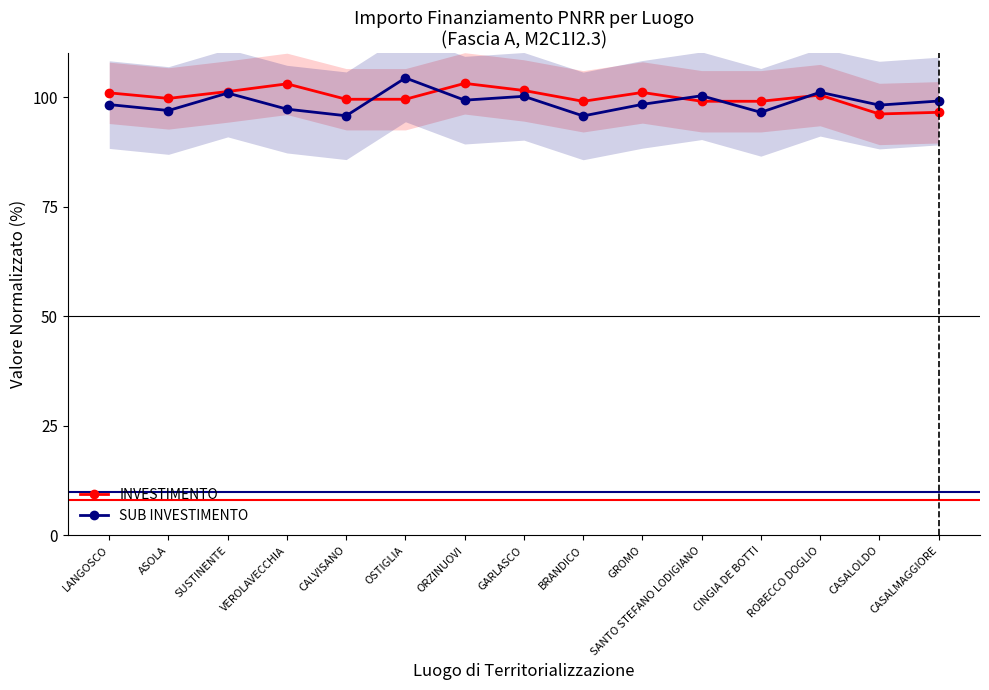

Where is the first local minimum for SUB INVESTIMENTO?

ASOLA